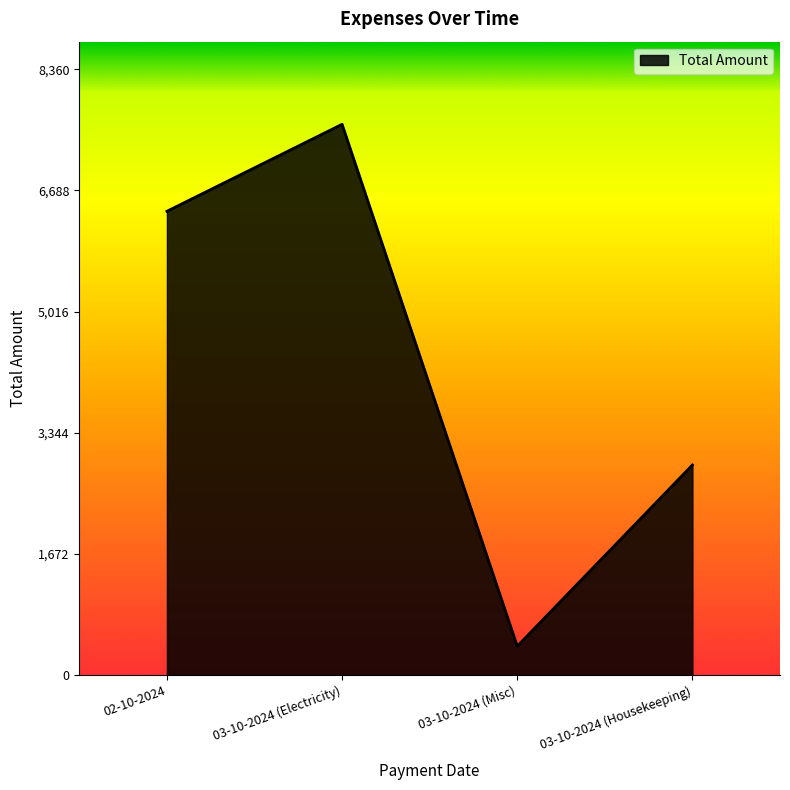

Which label corresponds to the smallest value in the chart?

03-10-2024 (Misc)